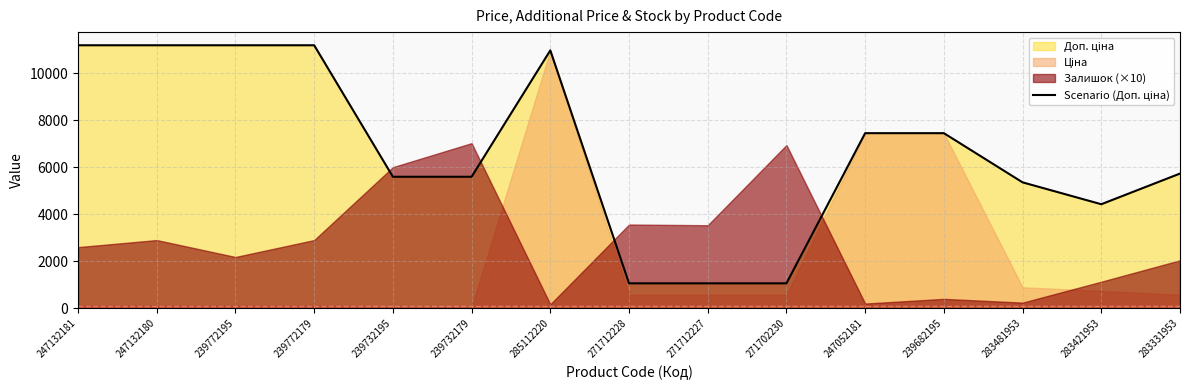

True or false: the data shows 6781.5 at 247132180.

False